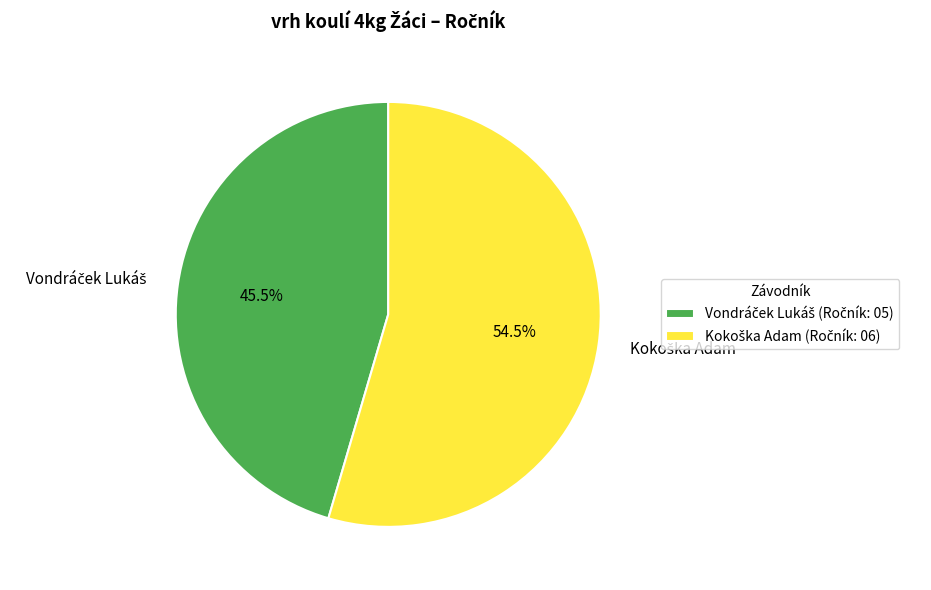

Does any single category account for the majority?

Yes